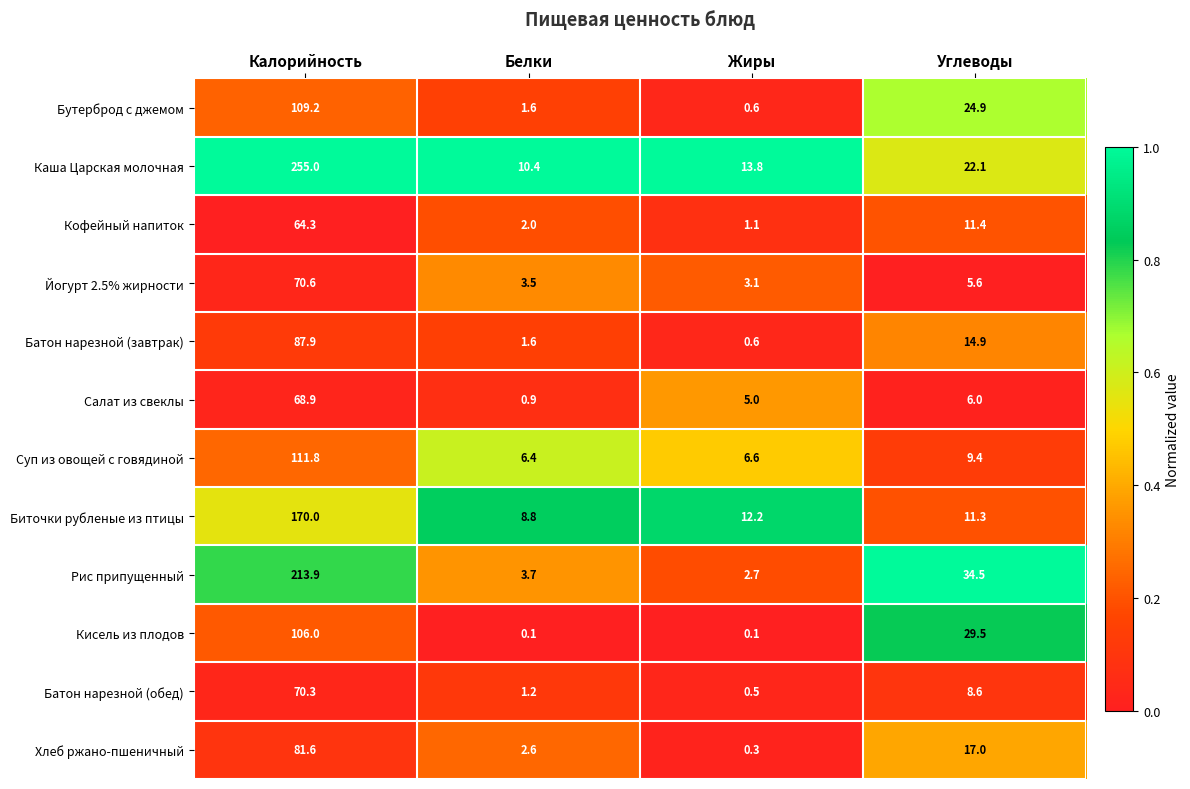

What is the lowest value of the Бутерброд с джемом series?

0.6